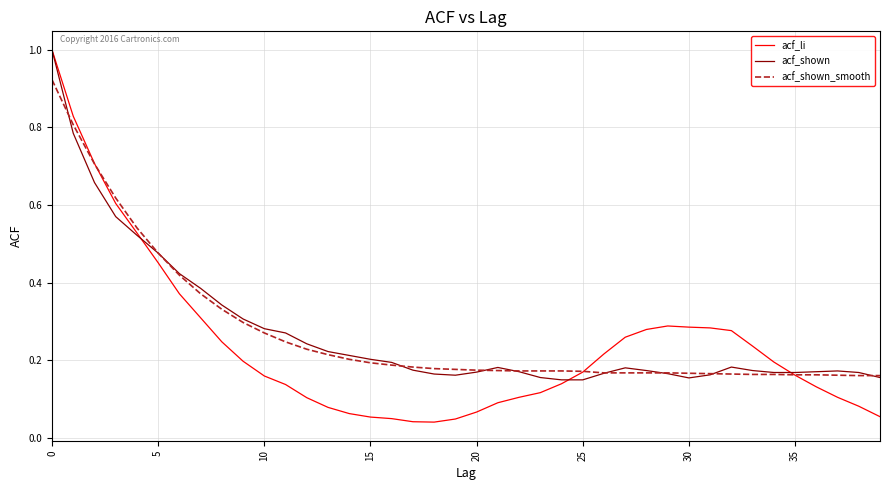

Which series has the widest spread of values?

acf_li